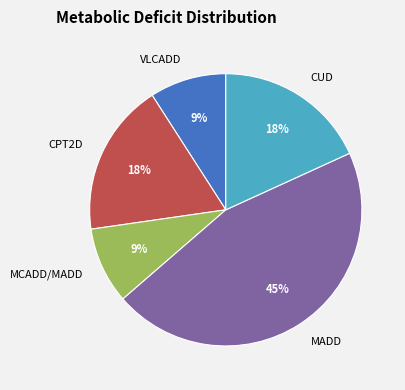

To the nearest percent, what percentage of the pie is MCADD/MADD?

9%